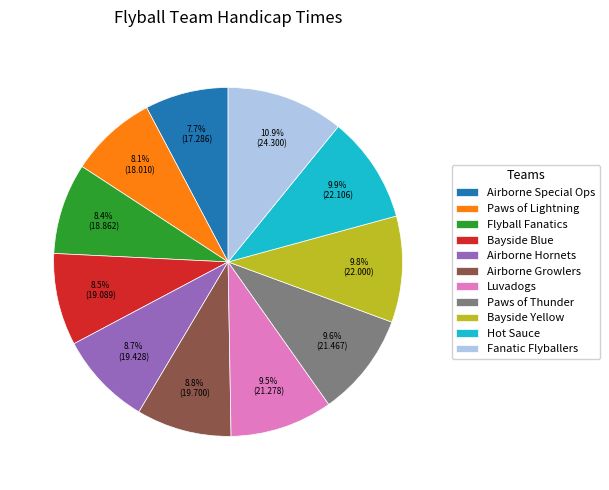

What is the ratio of the value at Luvadogs to the value at Hot Sauce?

1.0